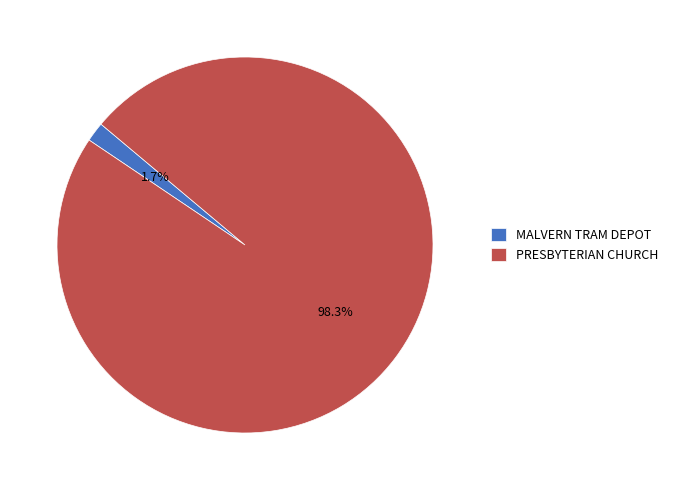

Which has a higher value, PRESBYTERIAN CHURCH or MALVERN TRAM DEPOT?

PRESBYTERIAN CHURCH